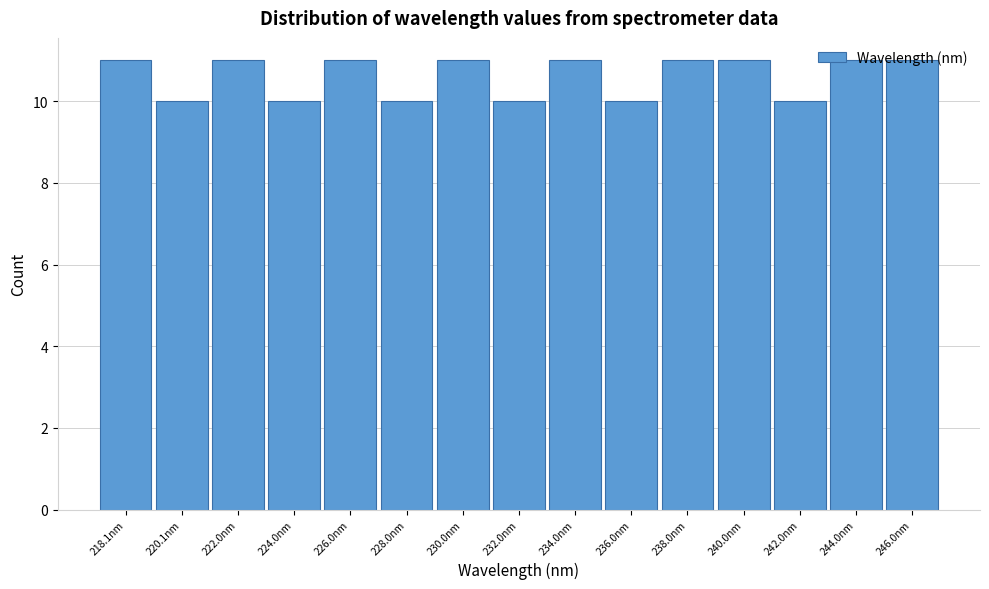

What is the label of the 3rd bar from the right?

242.0nm